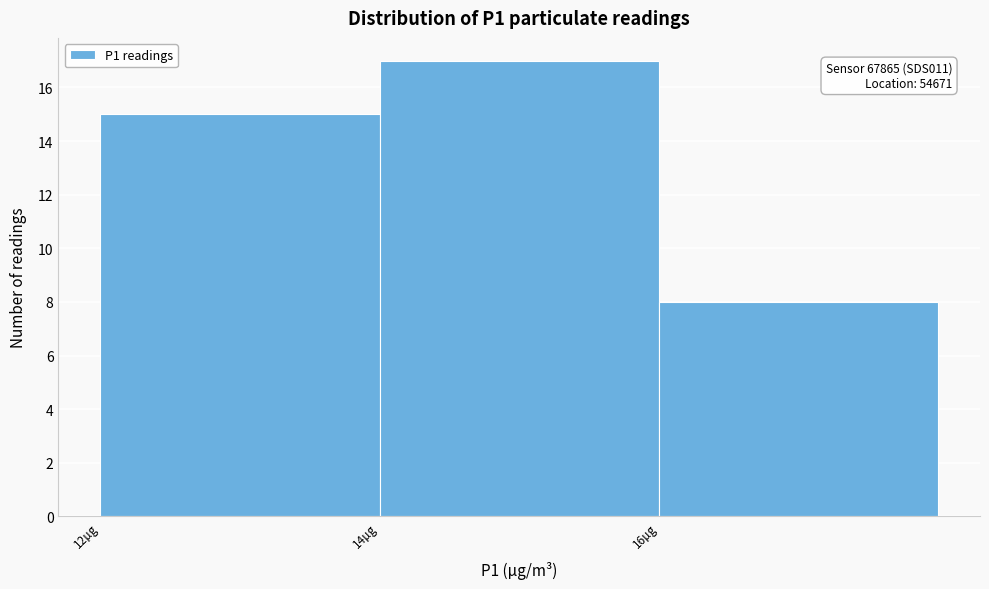

Over which range of the x-axis is the bar tallest?

14 to 16